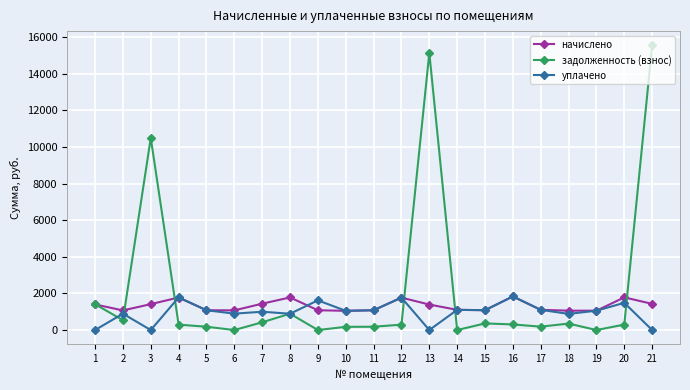

The value of задолженность (взнос) at 6 is 7399.7. True or false?

False